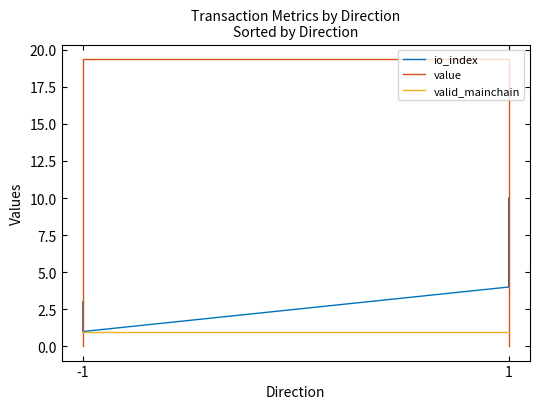

True or false: valid_mainchain has more than 1 points higher than both neighbors.

False